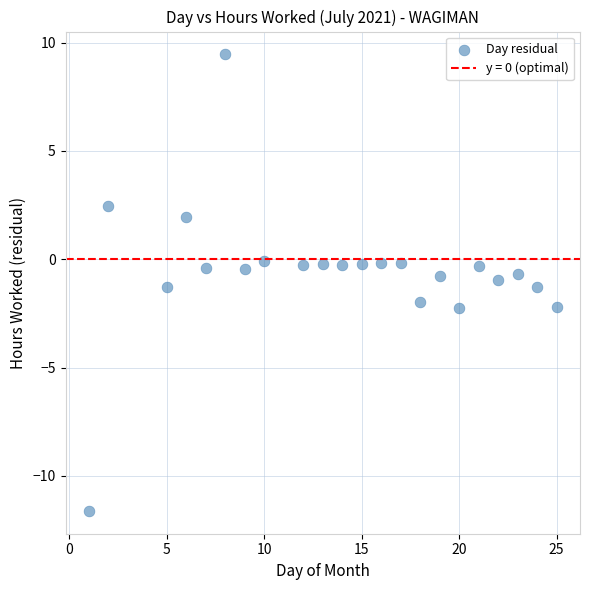

What is the range of X values (max minus min)?

24.0